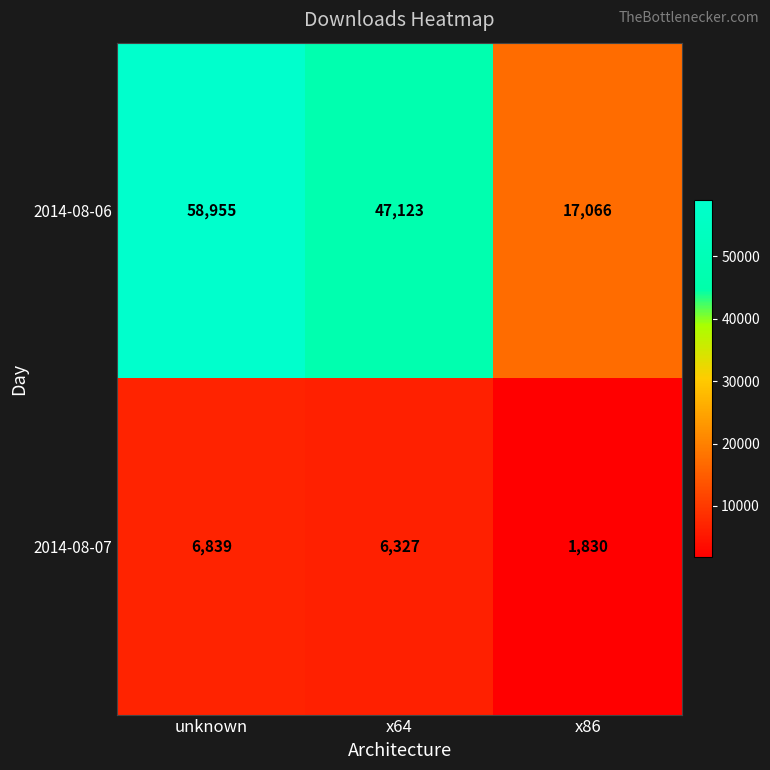

Which series changed the most between unknown and x86?

2014-08-06